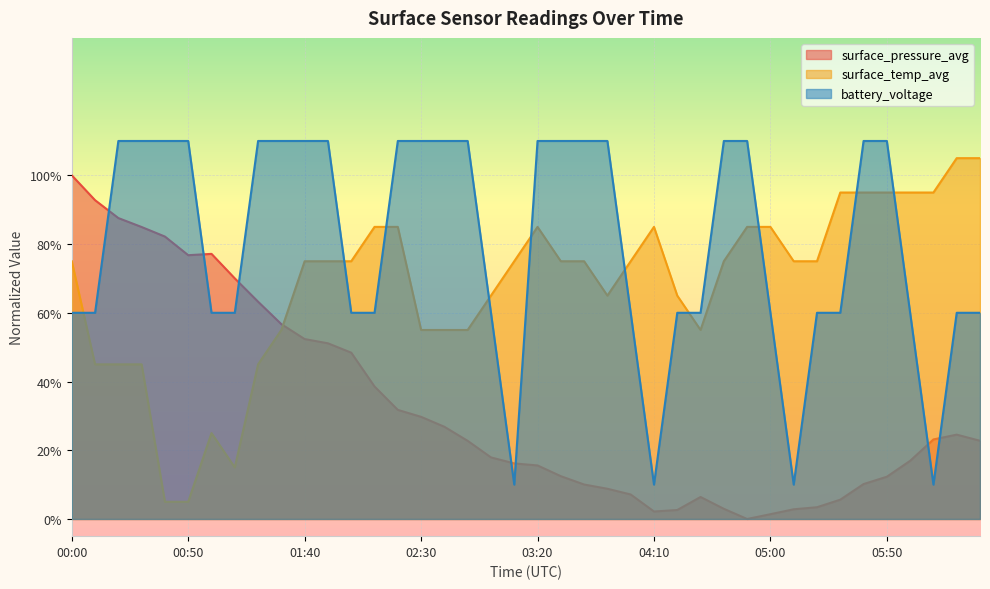

What is the difference between the highest and lowest values at 02:50?

0.9